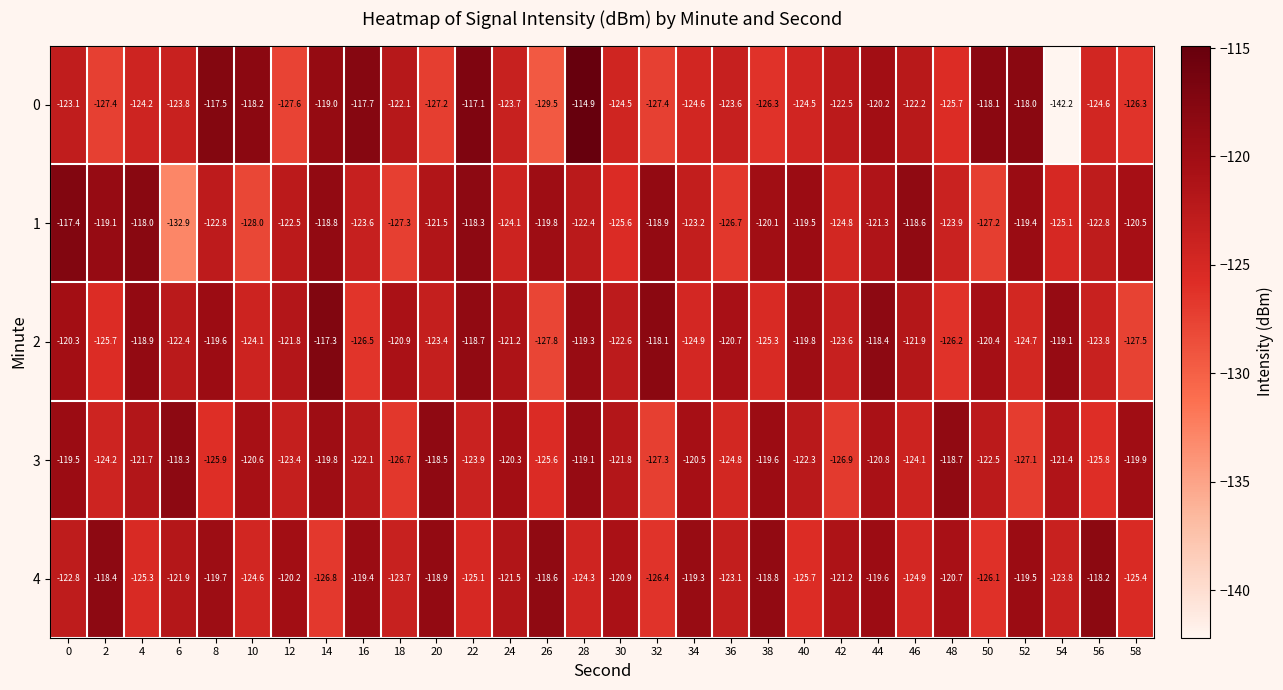

How many data points does each series have?

30